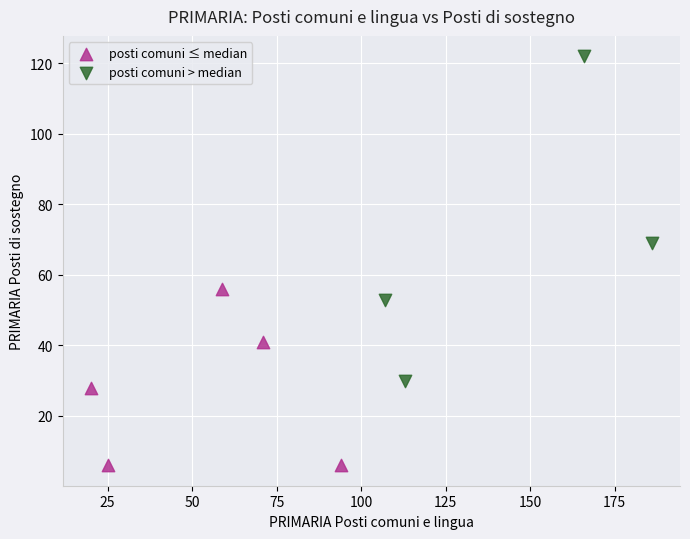

Which series contains the highest Y value?

posti comuni > median